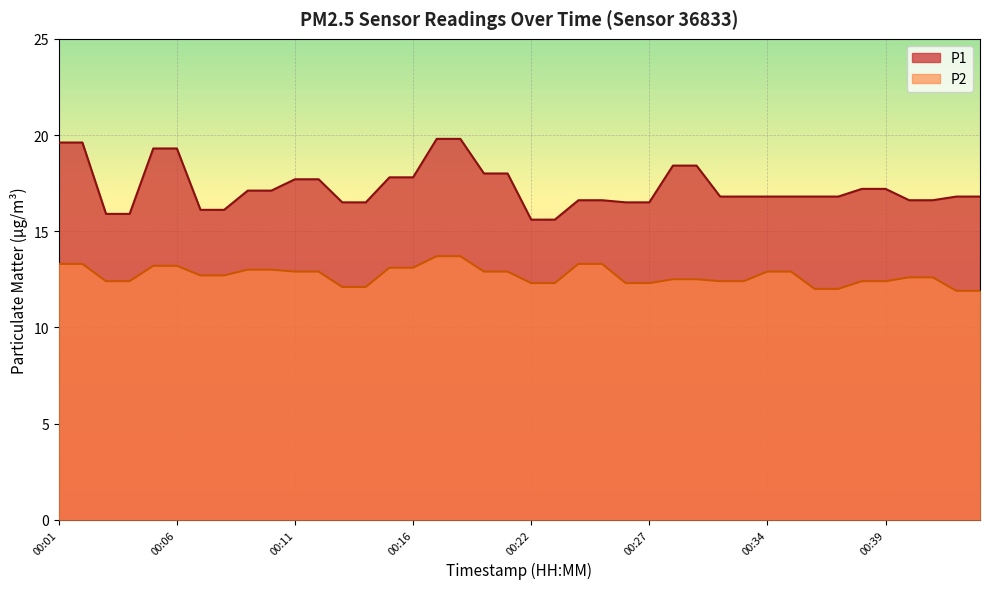

What is the maximum value shown in the chart?

19.8